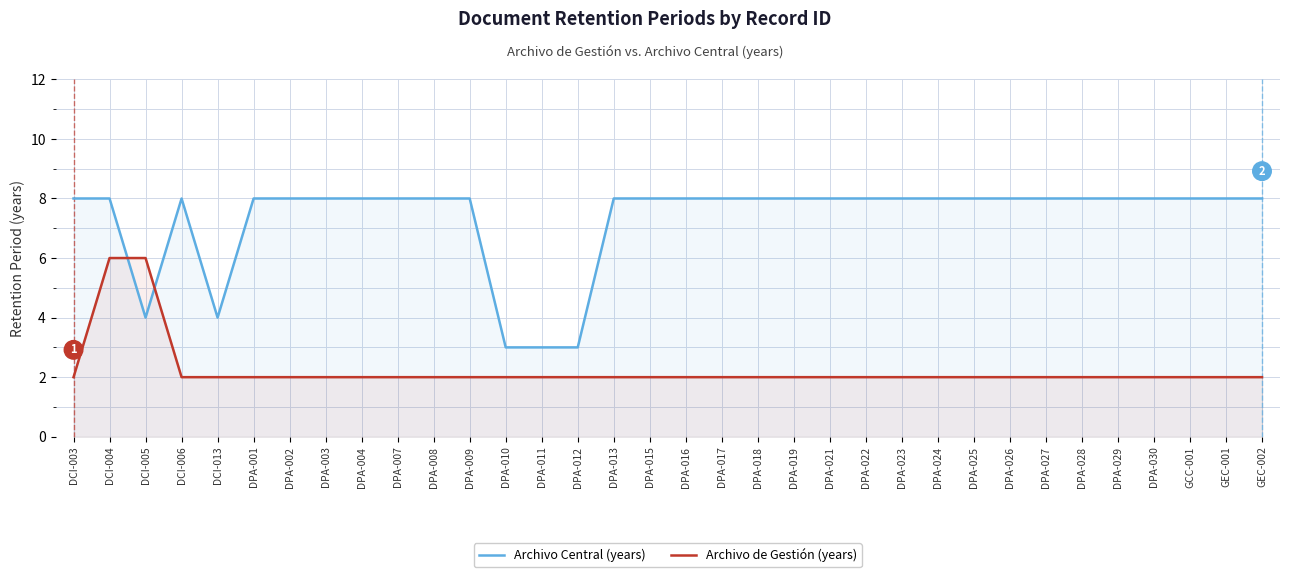

Reading left to right, what are all the values shown in this chart?

Archivo Central (years): 8	8	4	8	4	8	8	8	8	8	8	8	3	3	3	8	8	8	8	8	8	8	8	8	8	8	8	8	8	8	8	8	8	8
Archivo de Gestión (years): 2	6	6	2	2	2	2	2	2	2	2	2	2	2	2	2	2	2	2	2	2	2	2	2	2	2	2	2	2	2	2	2	2	2